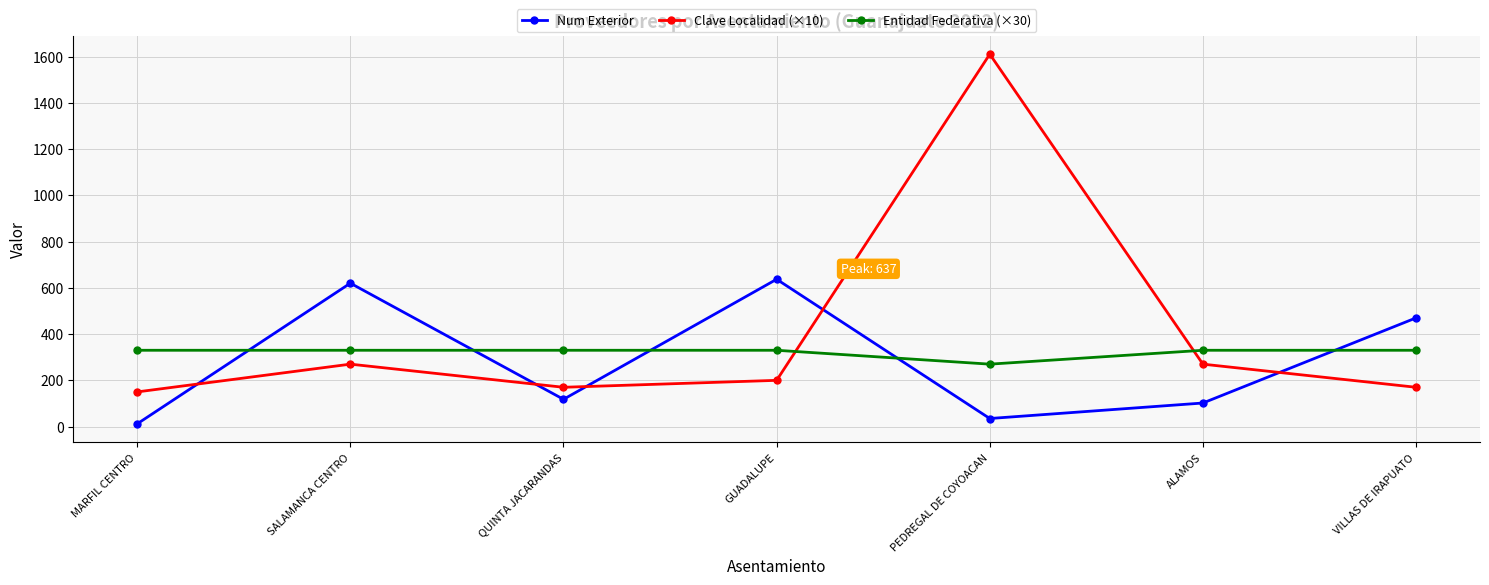

Reading left to right, list all the values displayed in this chart.

Num Exterior: MARFIL CENTRO=12	SALAMANCA CENTRO=620	QUINTA JACARANDAS=118	GUADALUPE=637	PEDREGAL DE COYOACAN=35	ALAMOS=102	VILLAS DE IRAPUATO=470
Clave Localidad (×10): MARFIL CENTRO=150	SALAMANCA CENTRO=270	QUINTA JACARANDAS=170	GUADALUPE=200	PEDREGAL DE COYOACAN=1610	ALAMOS=270	VILLAS DE IRAPUATO=170
Entidad Federativa (×30): MARFIL CENTRO=330	SALAMANCA CENTRO=330	QUINTA JACARANDAS=330	GUADALUPE=330	PEDREGAL DE COYOACAN=270	ALAMOS=330	VILLAS DE IRAPUATO=330